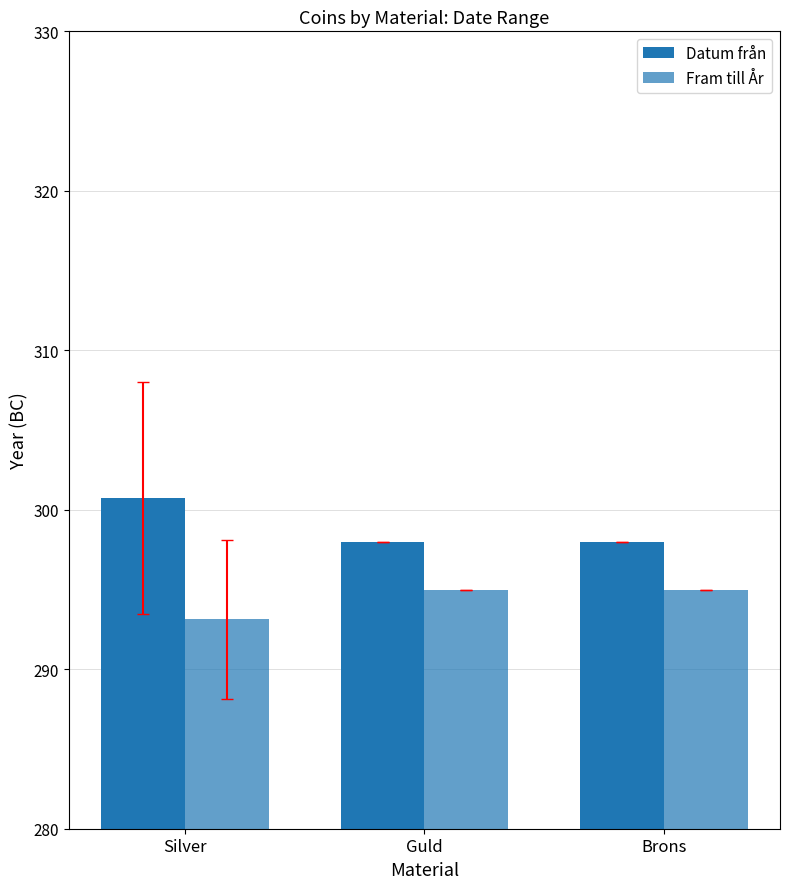

Which series has the largest total across all categories?

Datum från